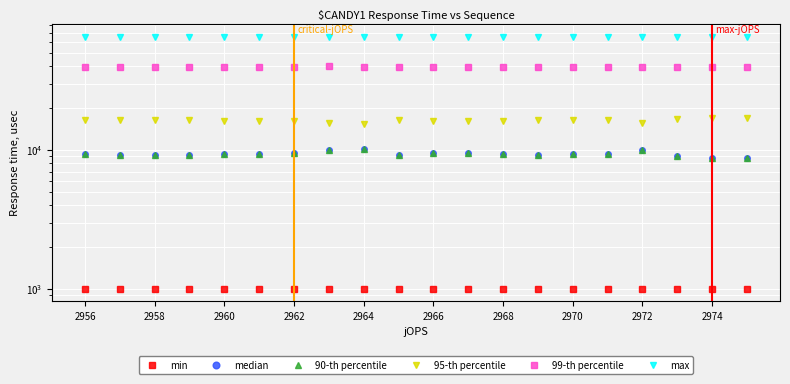

The 95-th percentile series shows 10889 at 2974. True or false?

False